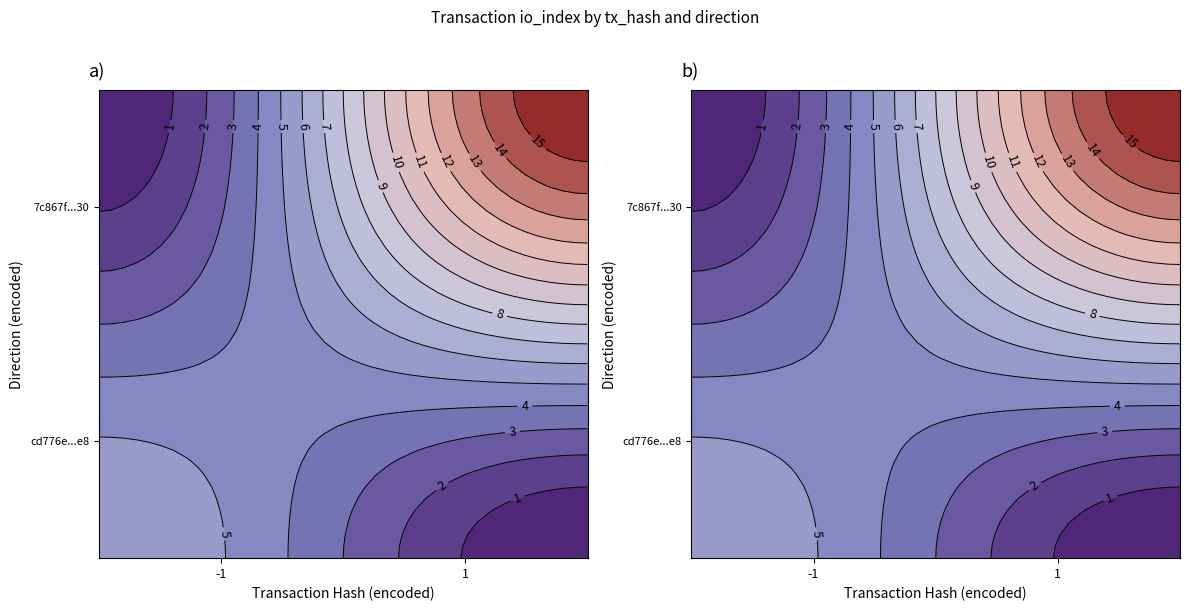

What value does the 7c867fad029318ca58f771b09bc1a612cd71e30 series have at io_index, to the nearest 10?

20